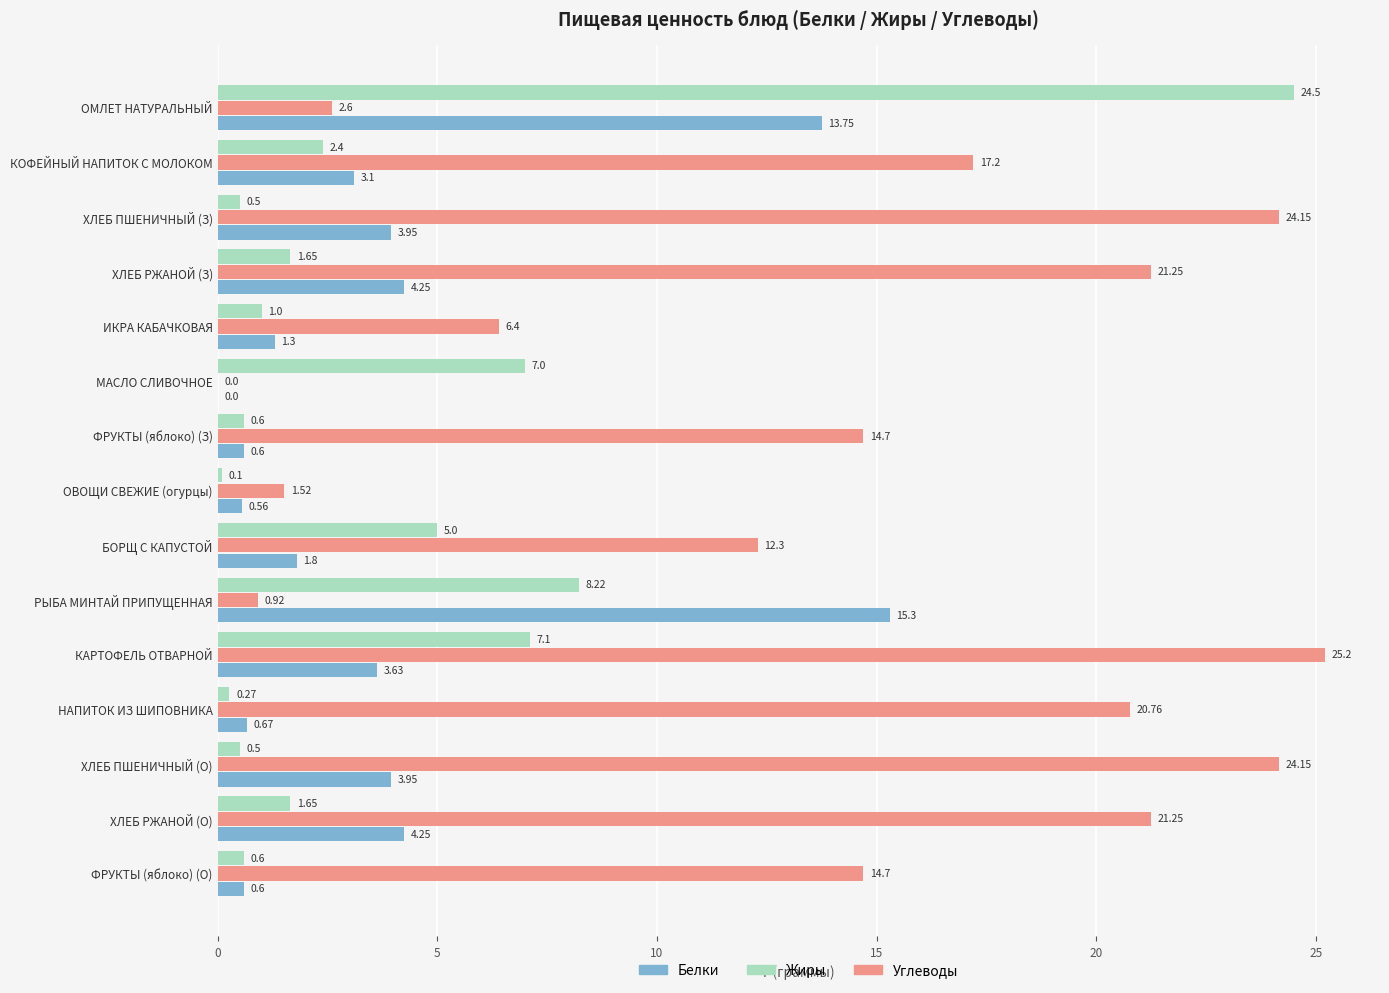

At which label is Жиры closest to 12?

РЫБА МИНТАЙ ПРИПУЩЕННАЯ